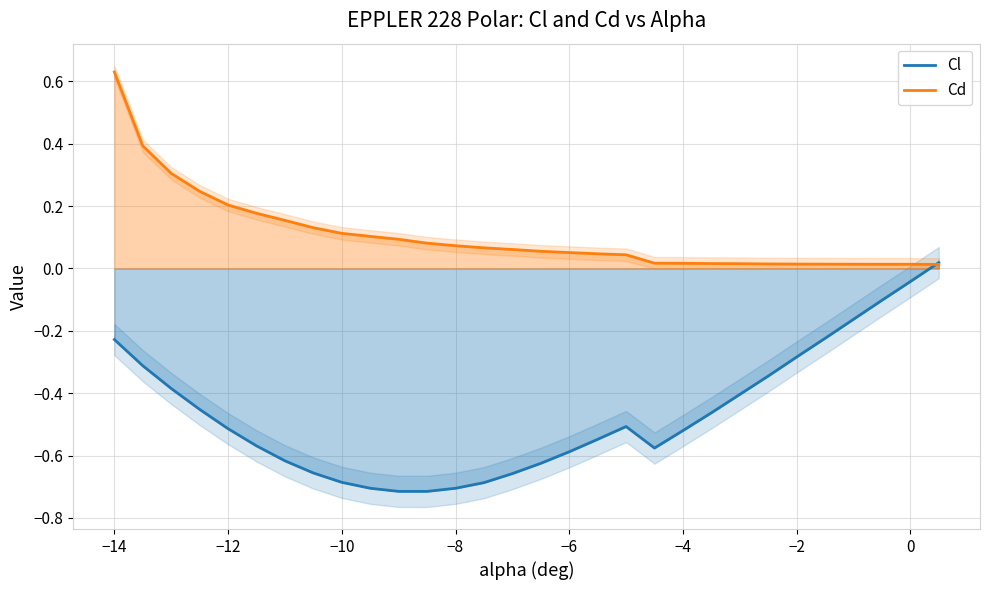

In Cl, how many points are higher than both neighbors (excluding endpoints)?

1